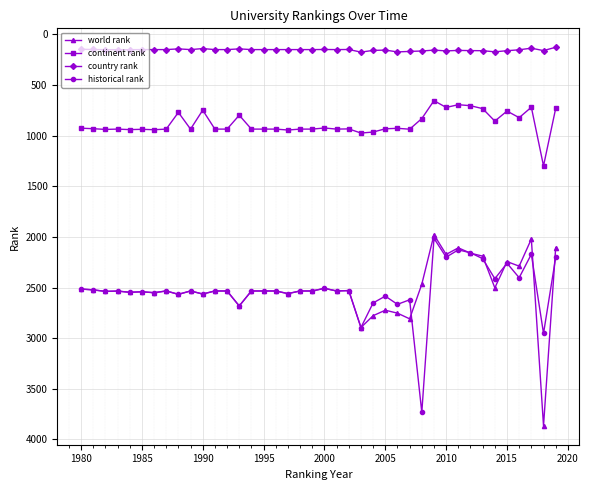

True or false: country rank has more than 2 interior local peaks.

True